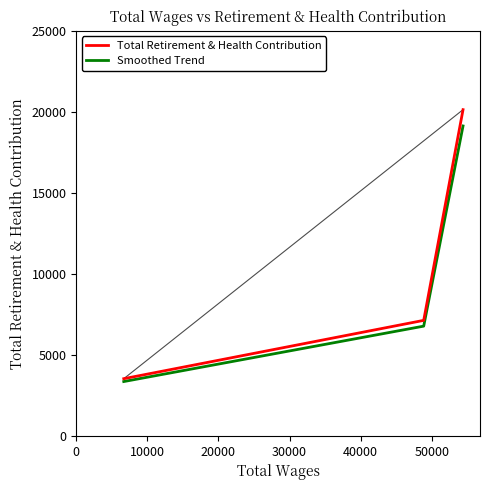

Which series has the largest range (max minus min)?

Total Retirement & Health Contribution